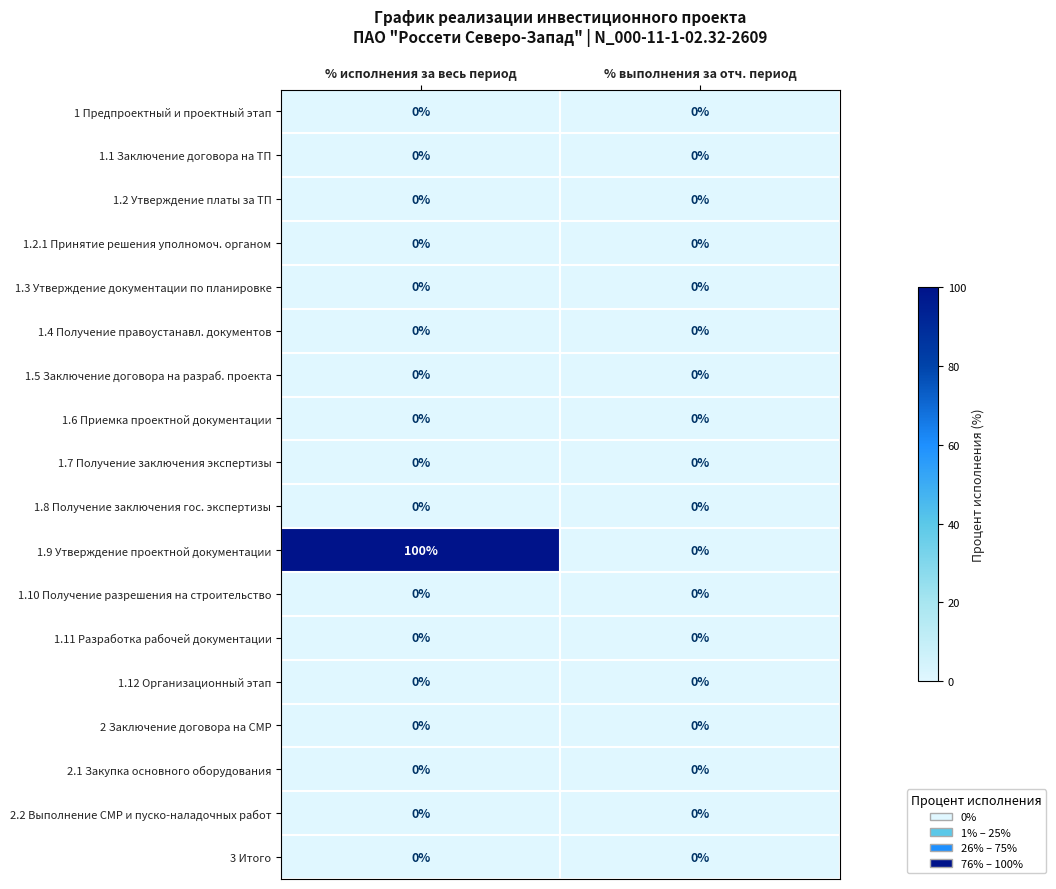

Which series has the largest total across all categories?

1.9 Утверждение проектной документации